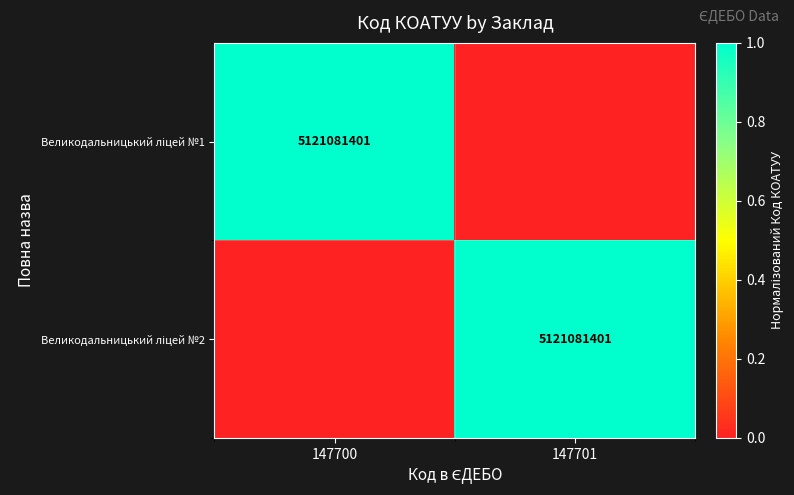

What is the total value across all series at 147701?

1